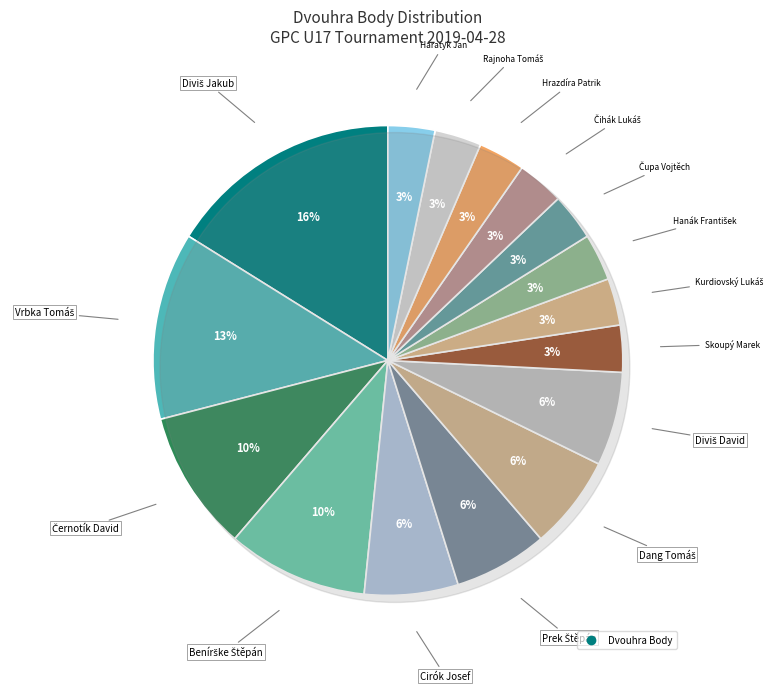

Which slice is the largest?

Diviš Jakub